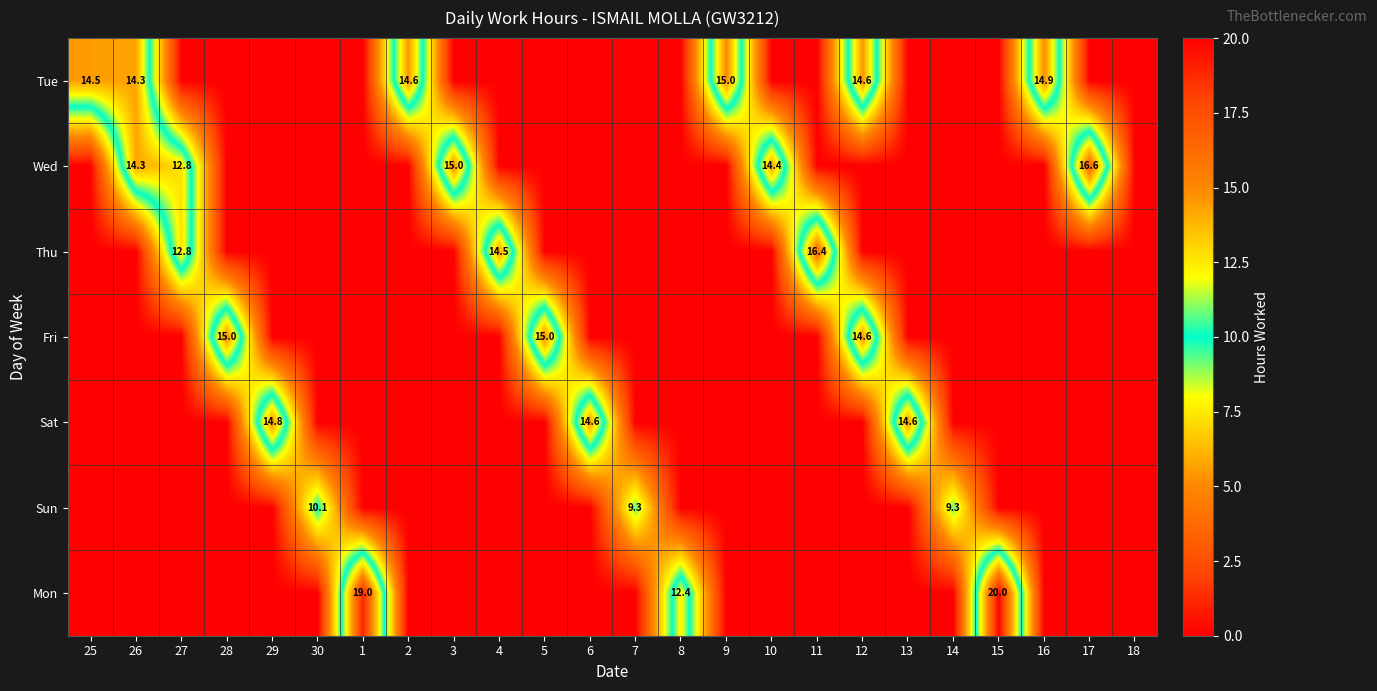

The Tue series shows 4.5 at 26. True or false?

False